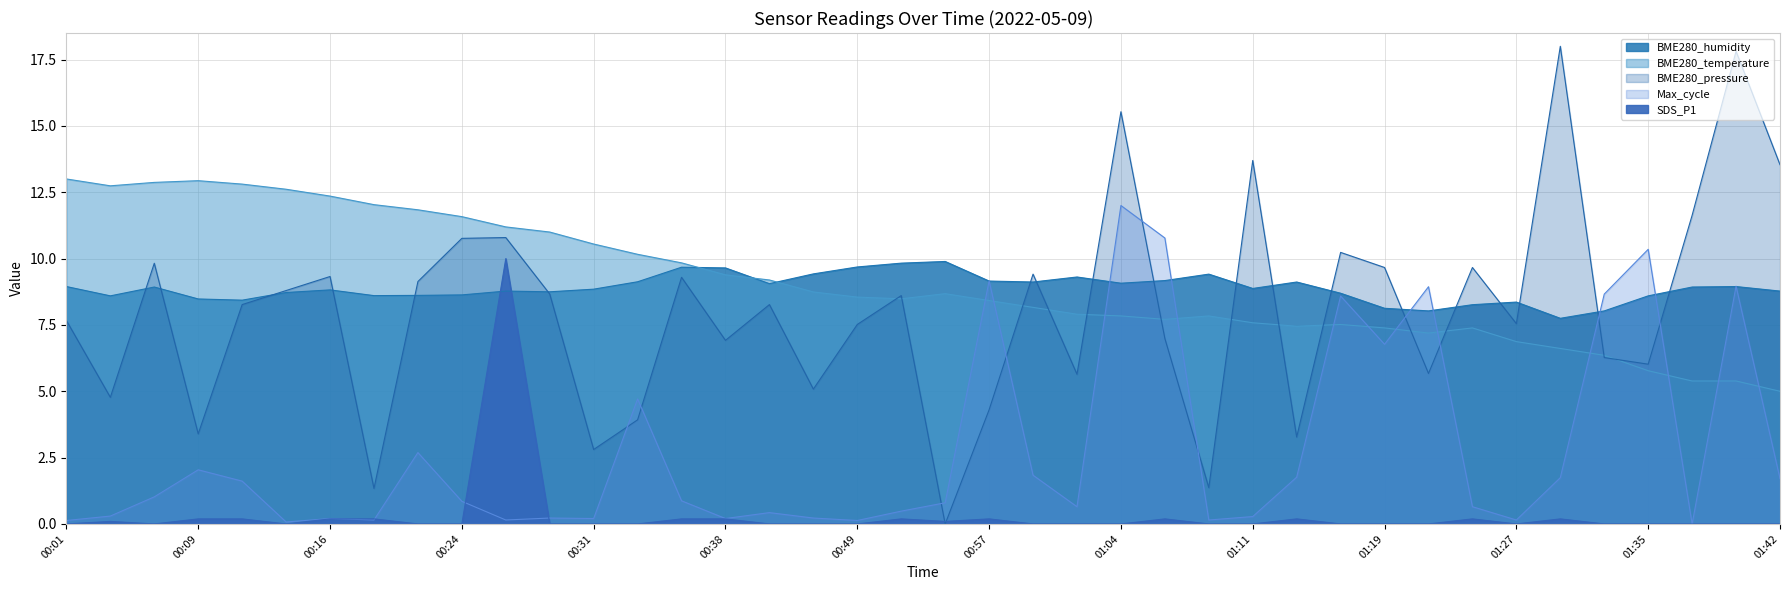

What is the average value?

9.1